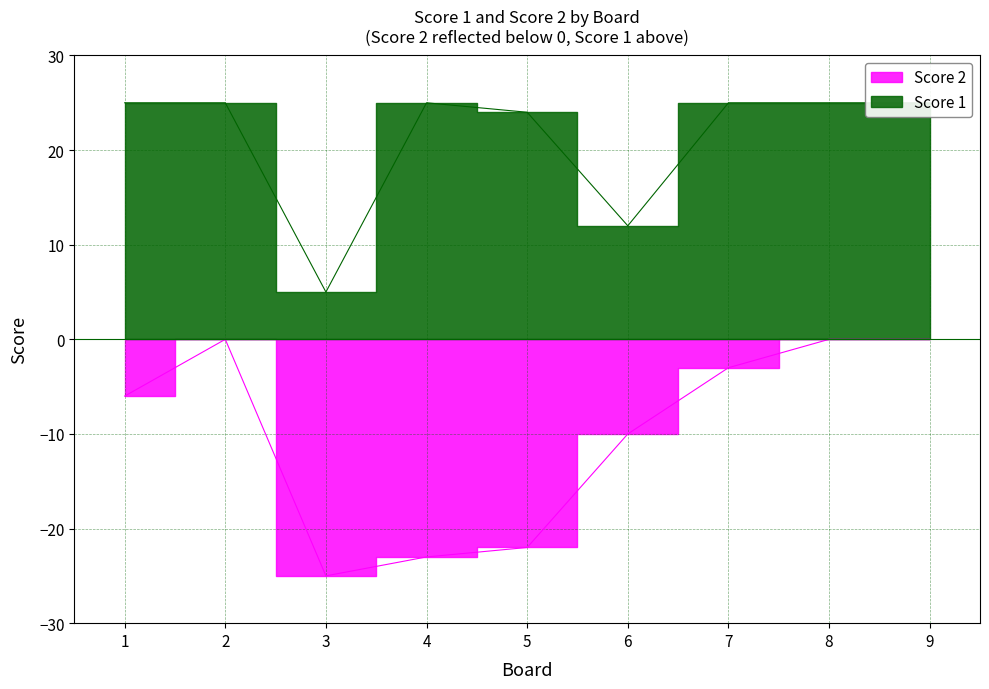

The value of Score 1 at 6 is 12. True or false?

True